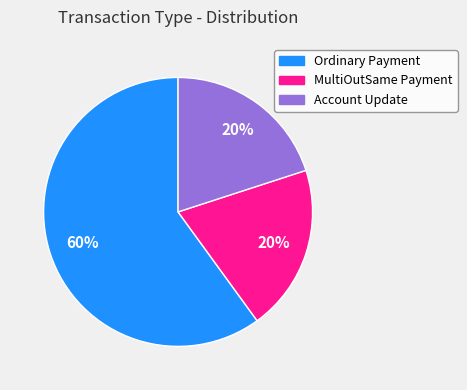

How many segments does this pie chart have?

3